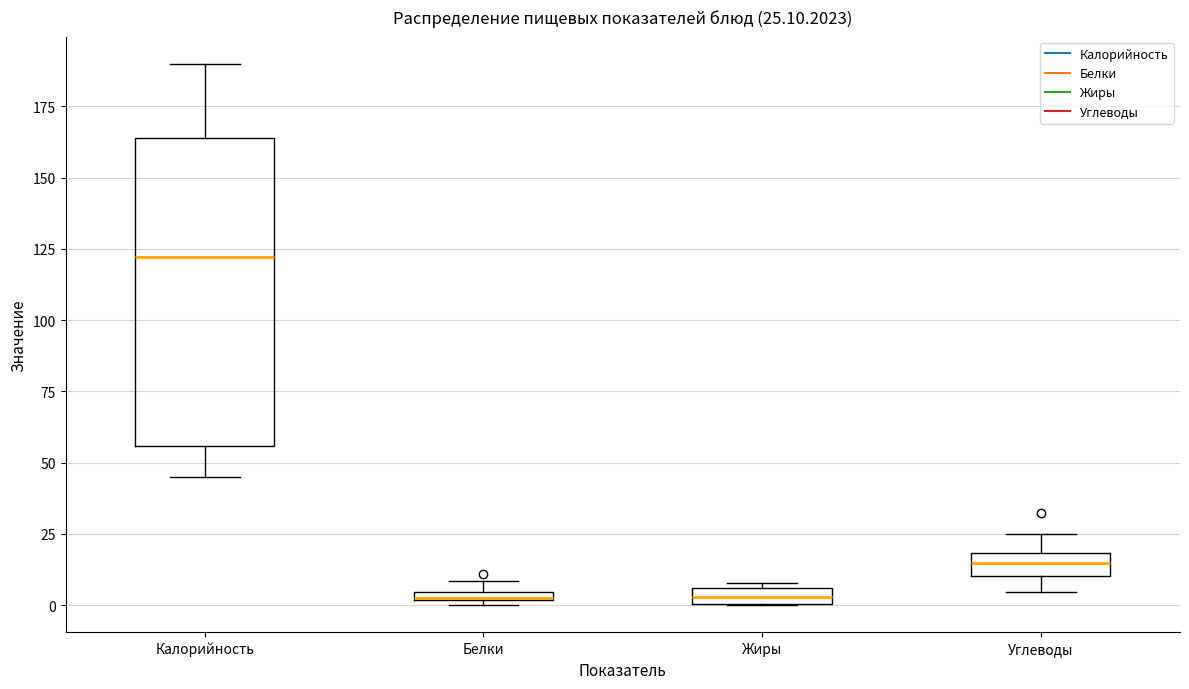

Comparing the boxes themselves (not the whiskers), which one is the tallest?

Калорийность